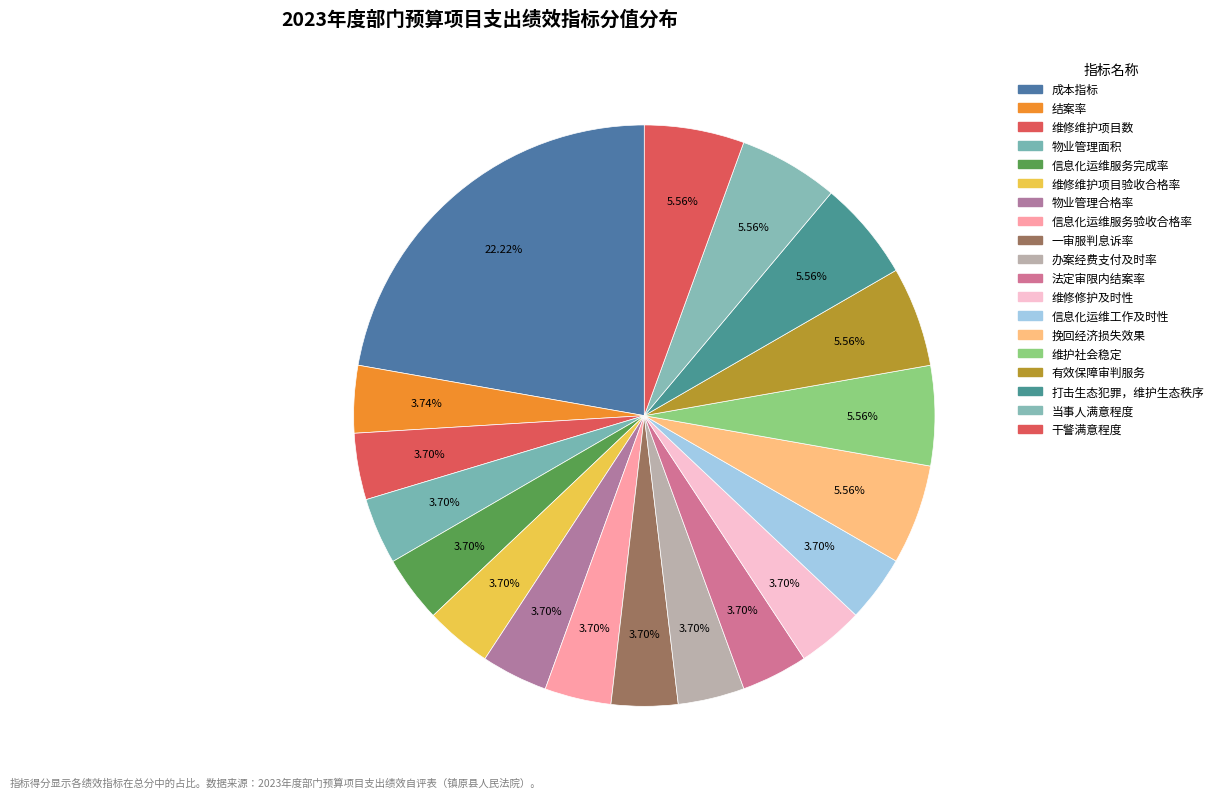

What is the largest slice in the pie chart?

成本指标